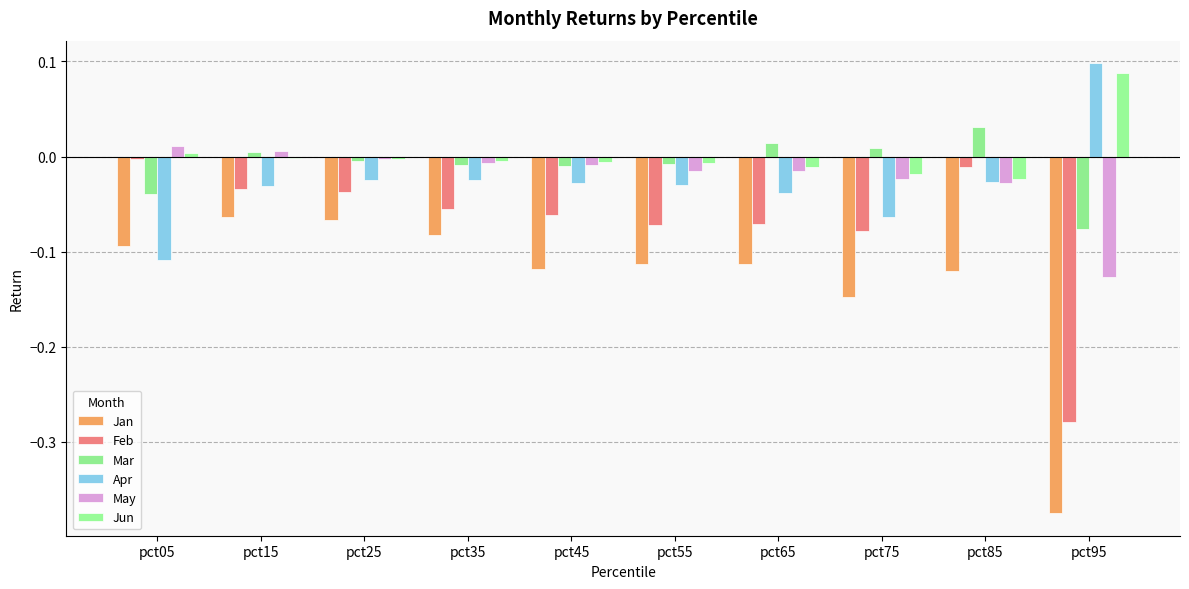

Rank the series at pct55 from lowest to highest value.

Jan, Feb, Apr, May, Mar, Jun